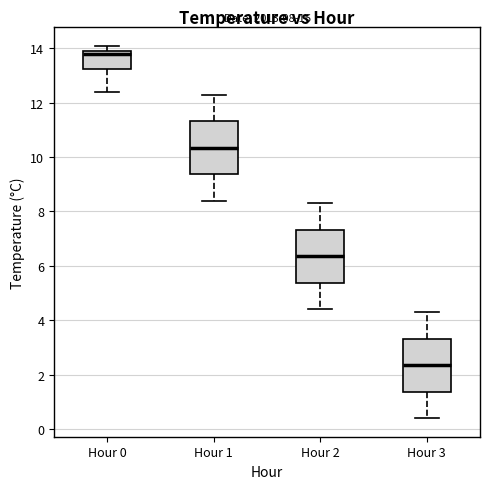

Which box's median line is the lowest?

Hour 3